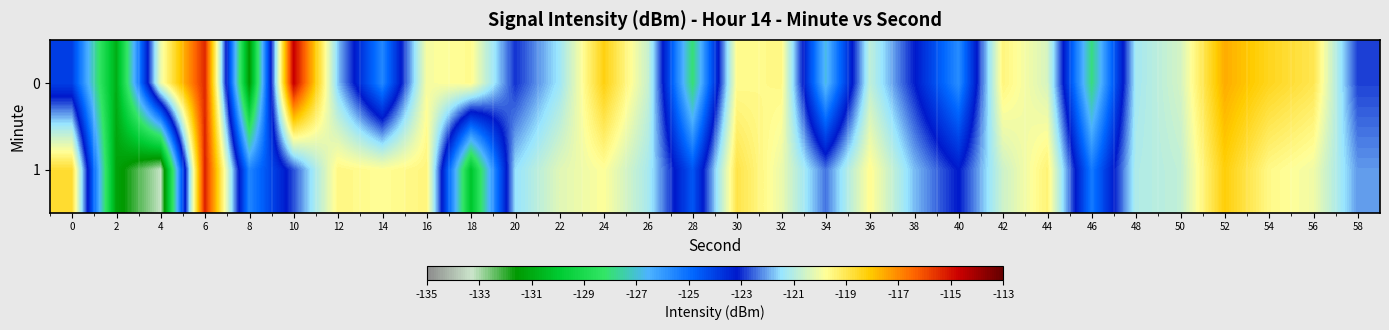

Which series has the widest spread of values?

1